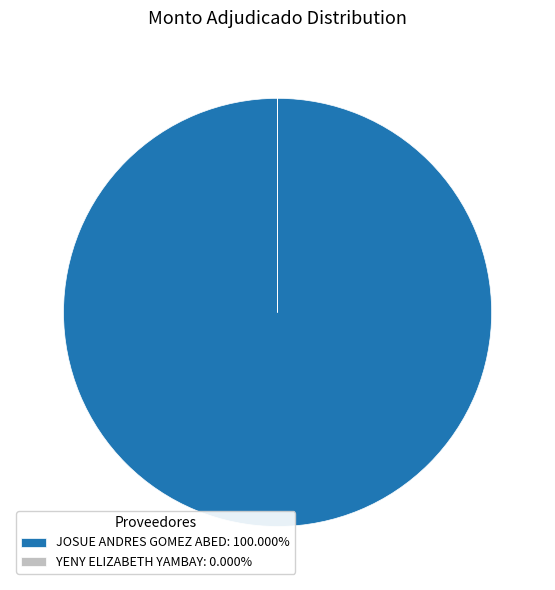

Does JOSUE ANDRES GOMEZ ABED: 100.000% account for over 50% of the chart?

Yes